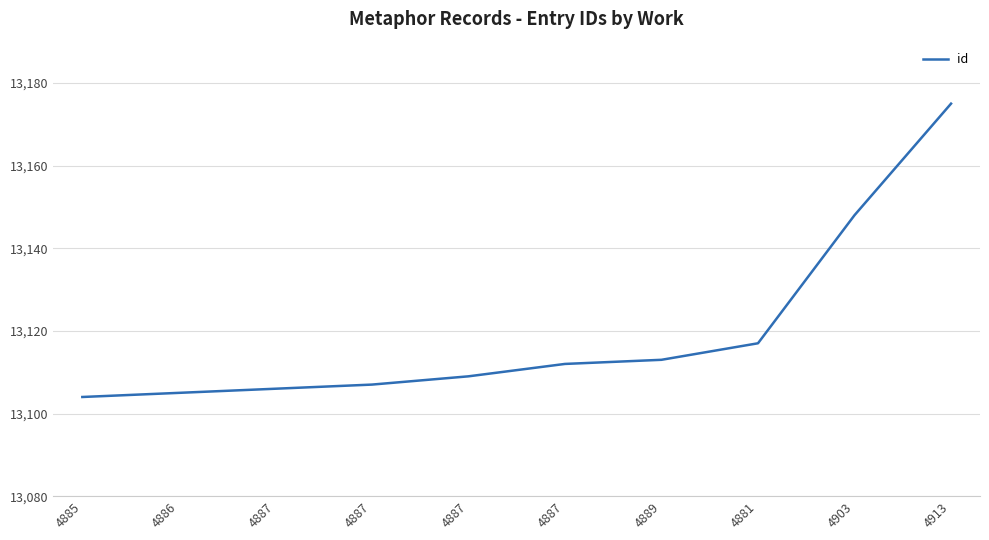

Does the chart display data point markers on the line(s)?

No